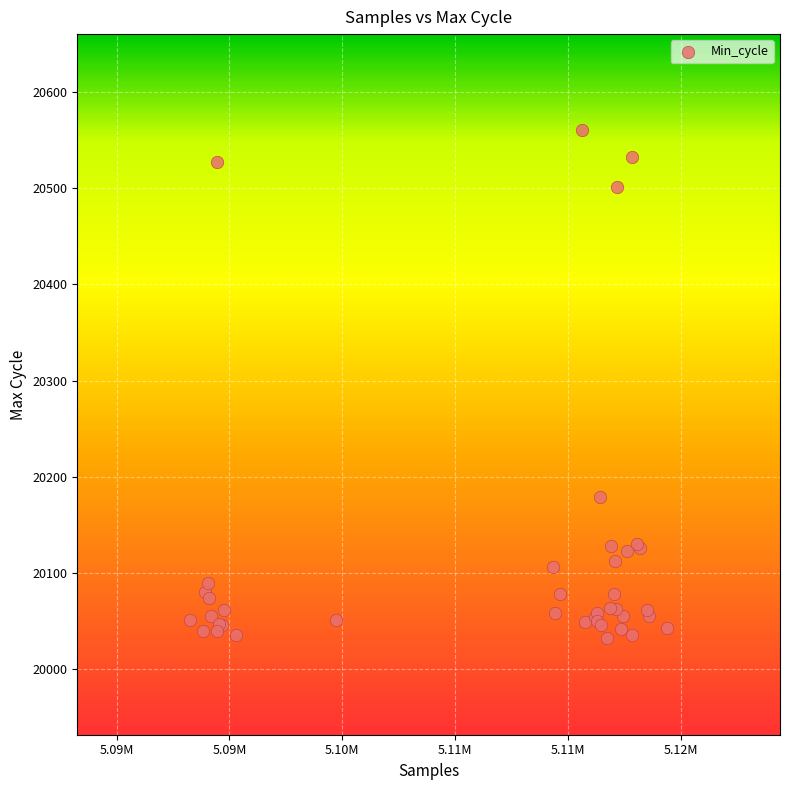

What Y value in the scatter plot is closest to 20296?

20179